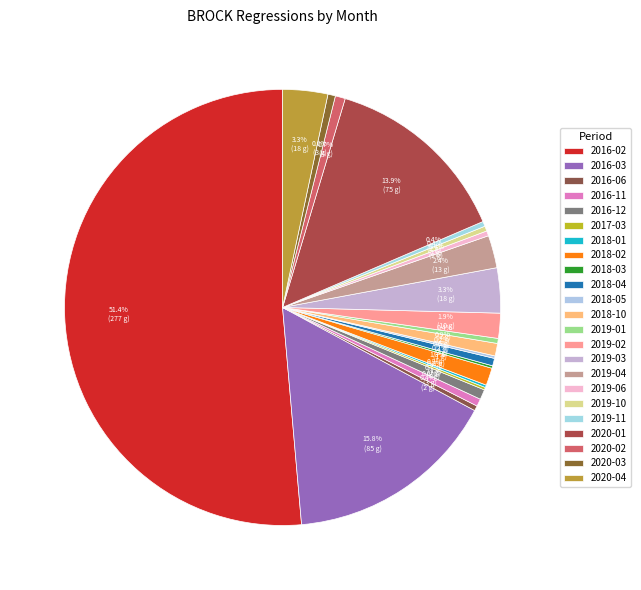

Which slice is the largest?

2016-02